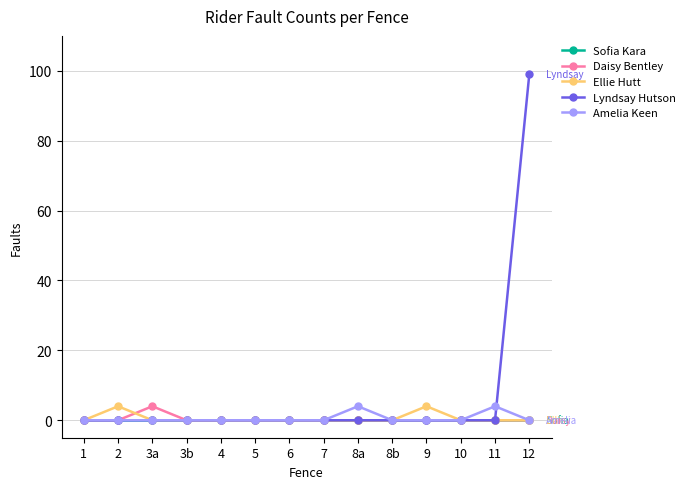

What are all the series names shown in the legend?

Sofia Kara, Daisy Bentley, Ellie Hutt, Lyndsay Hutson, Amelia Keen